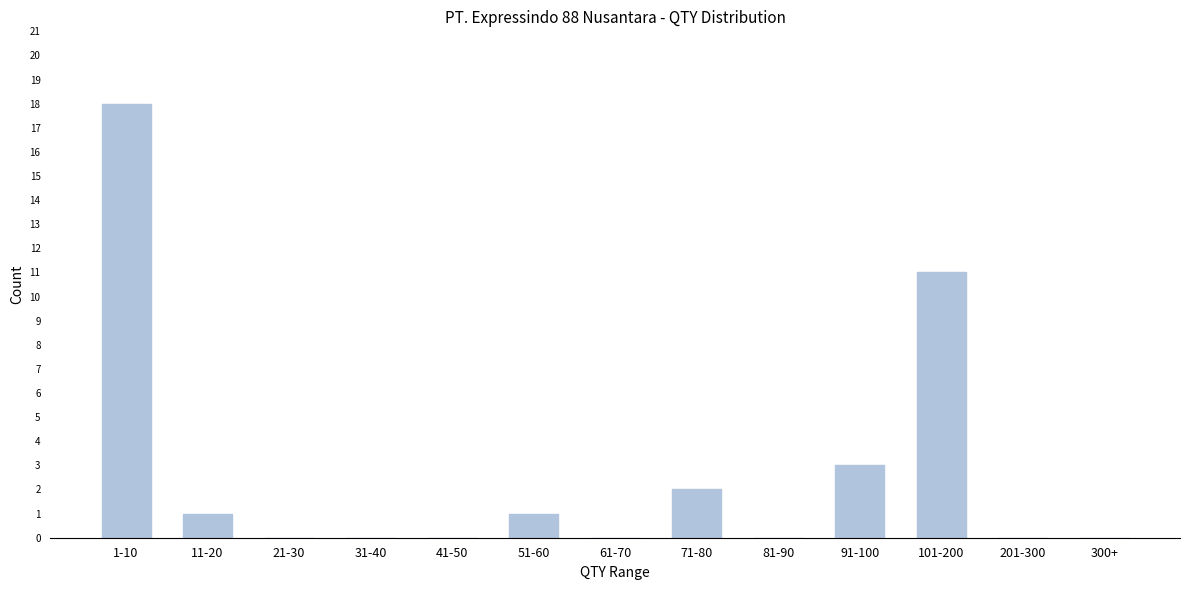

Reading right to left, what are all the values shown in this chart?

300+=0	201-300=0	101-200=11	91-100=3	81-90=0	71-80=2	61-70=0	51-60=1	41-50=0	31-40=0	21-30=0	11-20=1	1-10=18